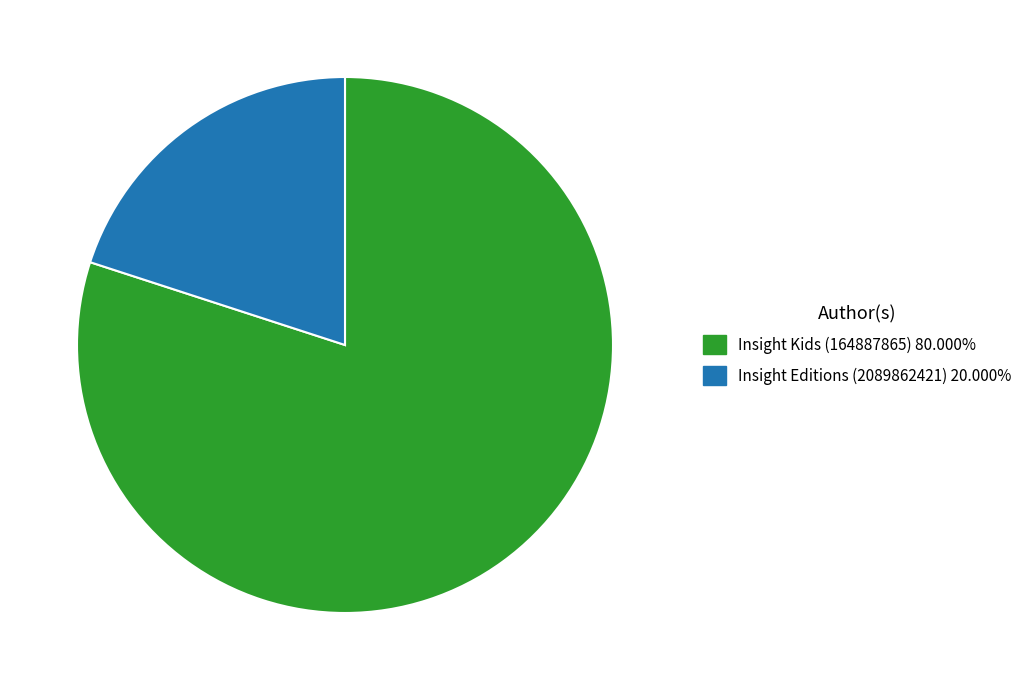

Count the number of slices in the pie.

2